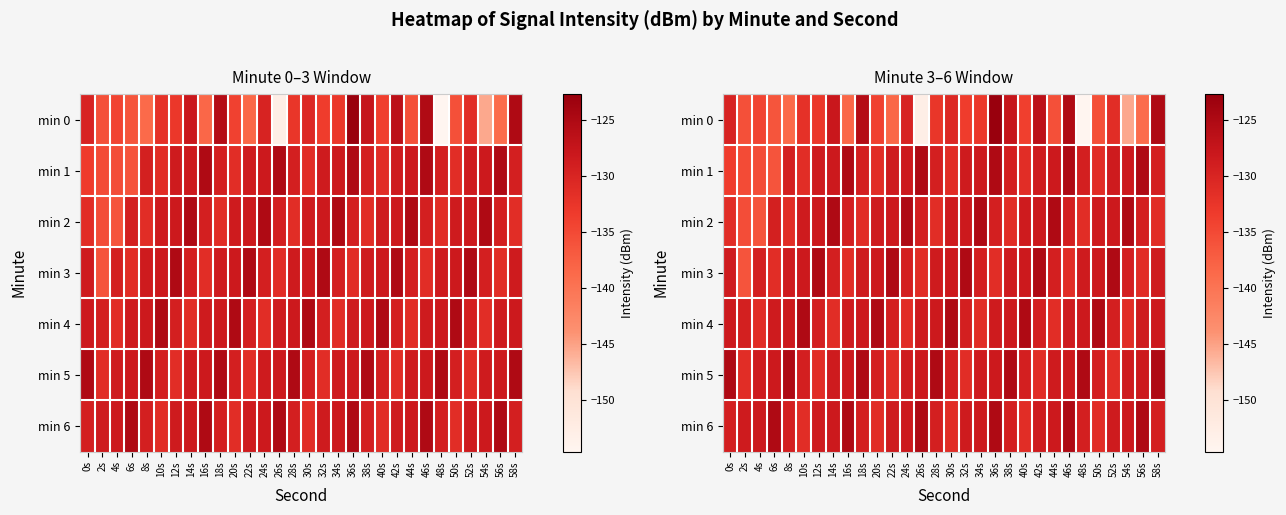

What value does the min 3 series have at 0s?

-128.6